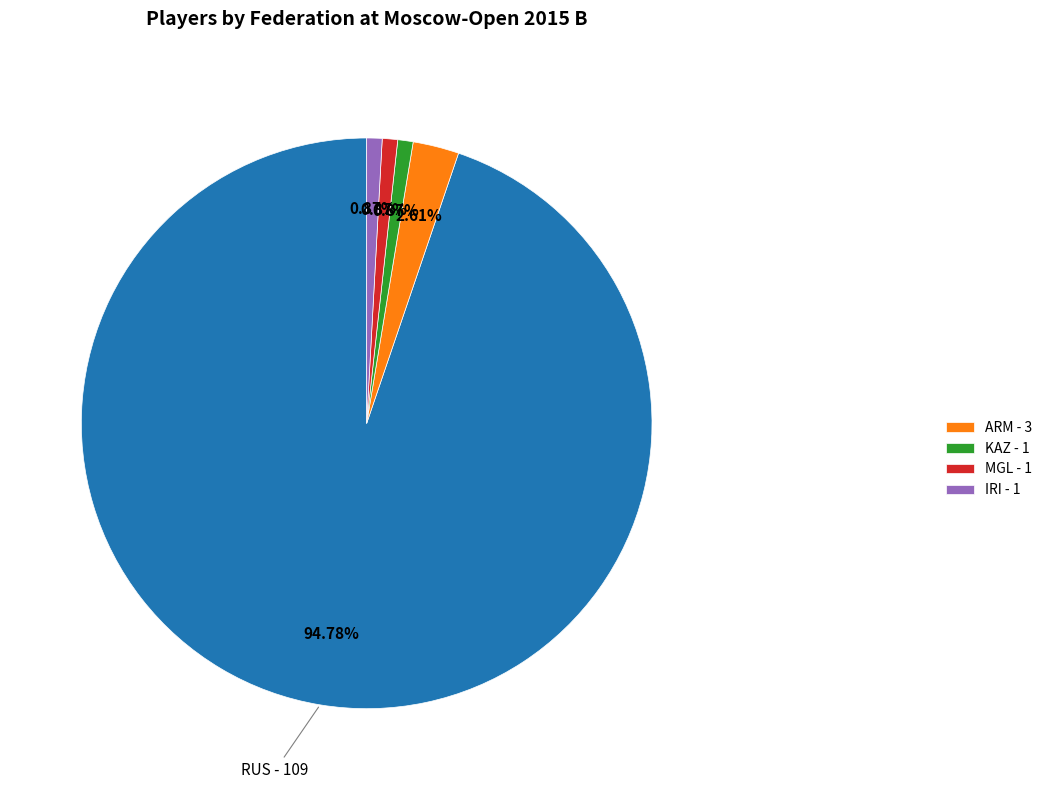

Is there any slice that represents more than half of the pie?

Yes